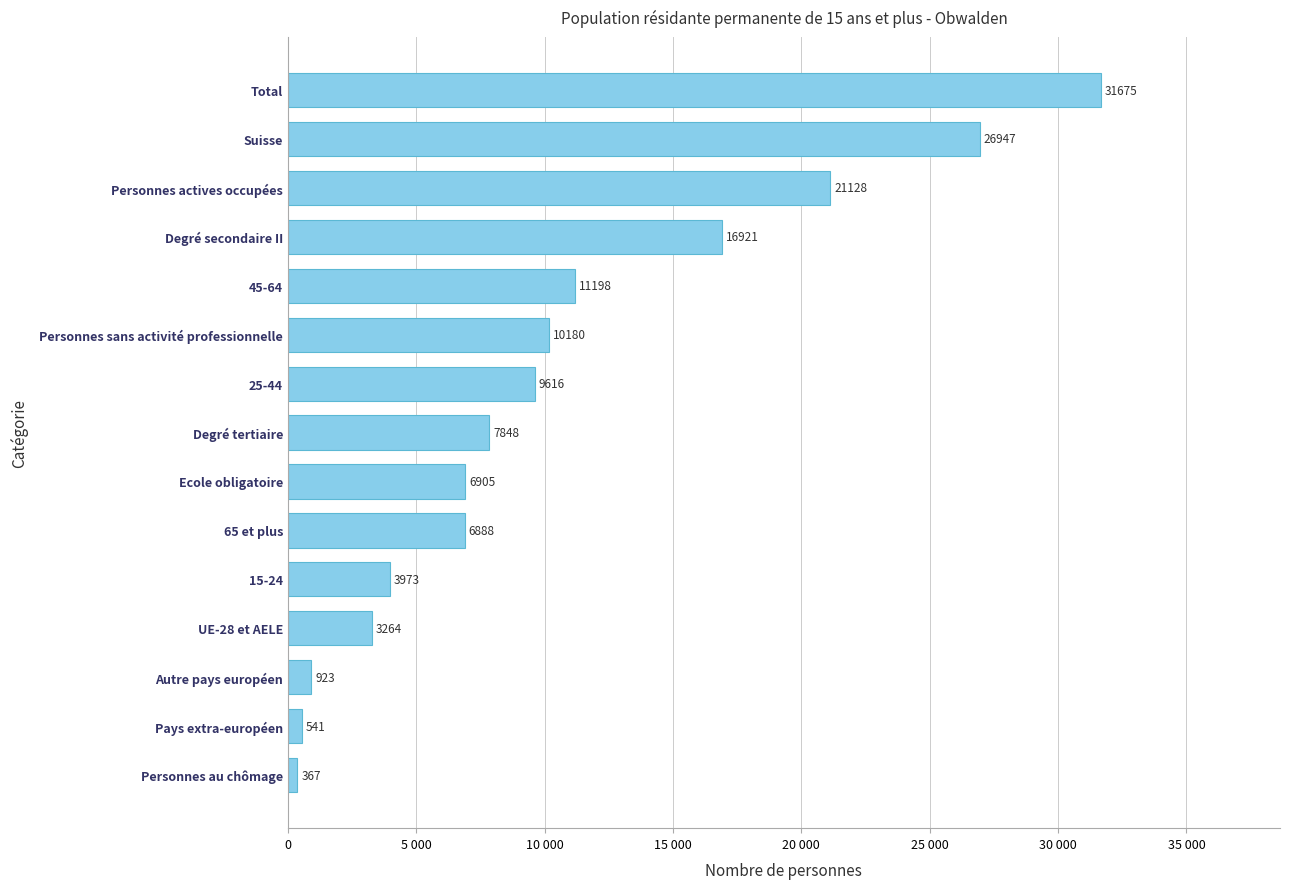

Which category has the lowest value across all series?

Personnes au chômage